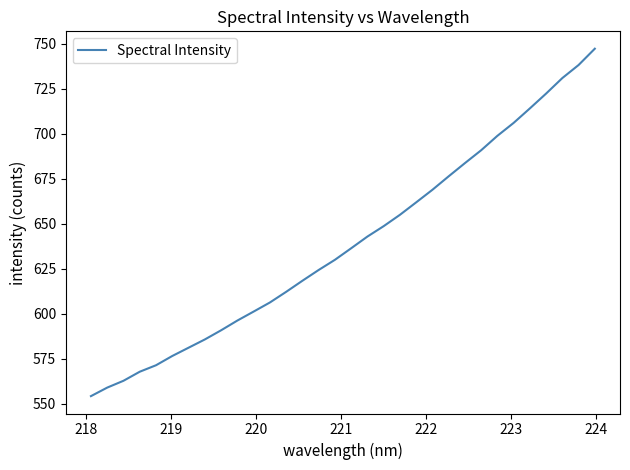

Does the chart display data point markers on the line(s)?

No